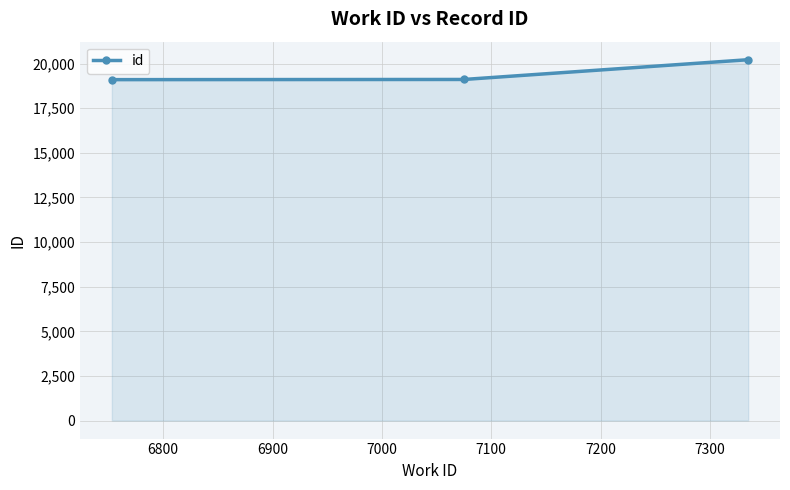

What is the minimum value shown in the chart?

19103